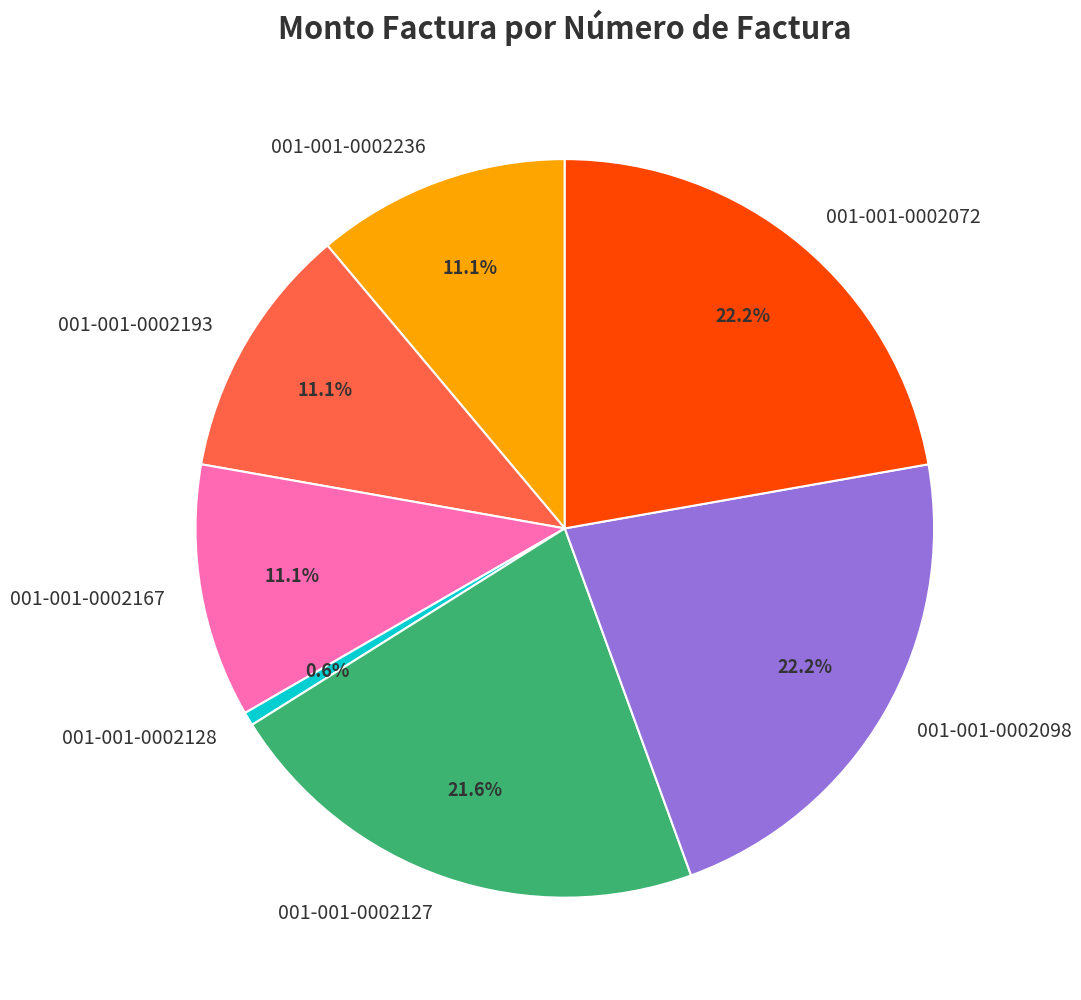

Is there a majority slice in this chart?

No